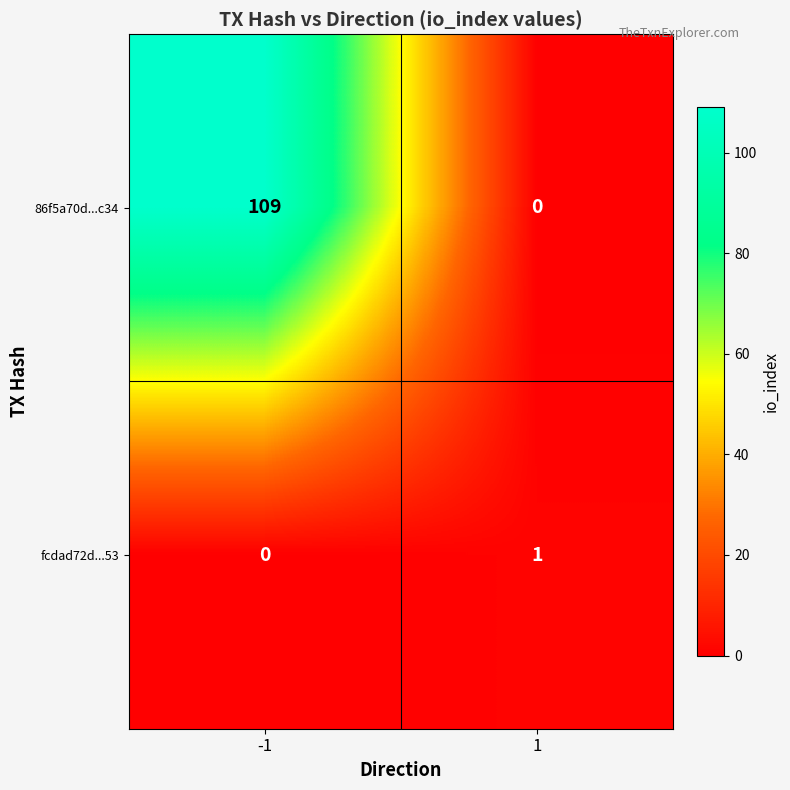

Rank the categories by fcdad72d...53 value from highest to lowest.

1, -1